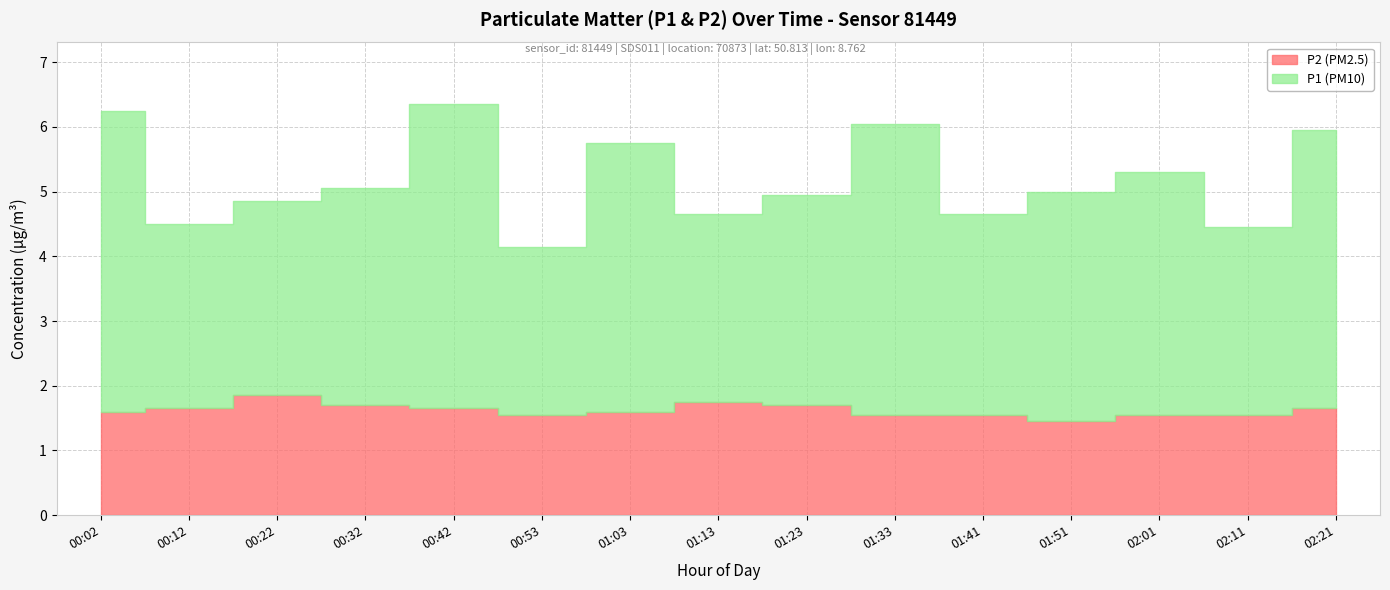

How many lines are shown in the chart?

2